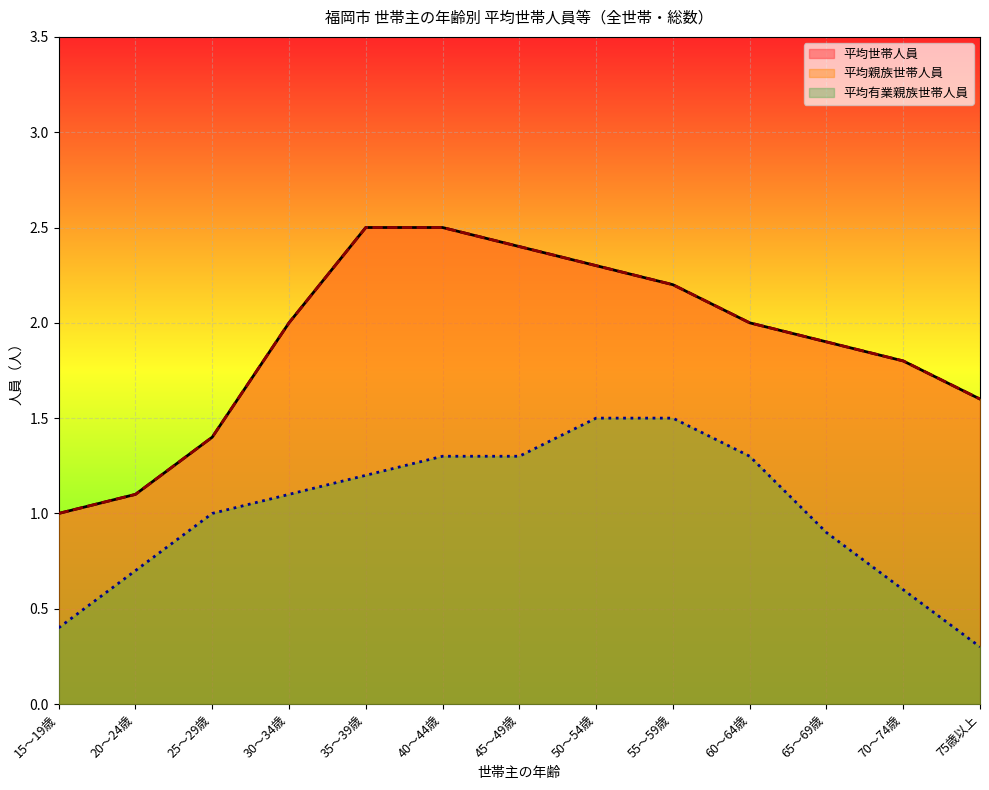

True or false: 平均親族世帯人員 and 平均世帯人員 intersect in this chart.

False